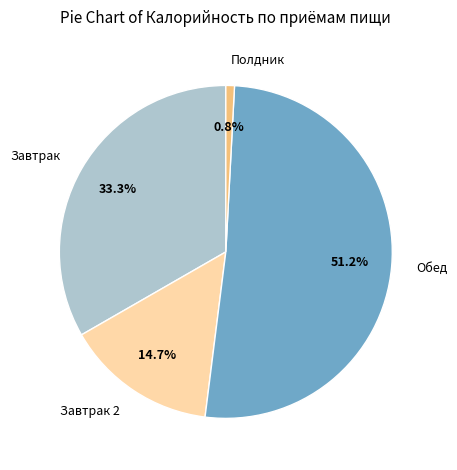

What is the ratio of the value at Обед to the value at Завтрак 2?

3.5